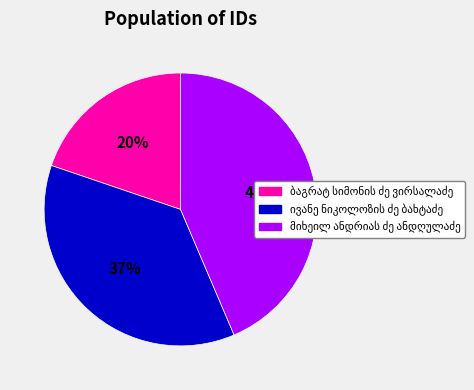

To the nearest percent, what is the difference between the largest and smallest slice percentages?

24%